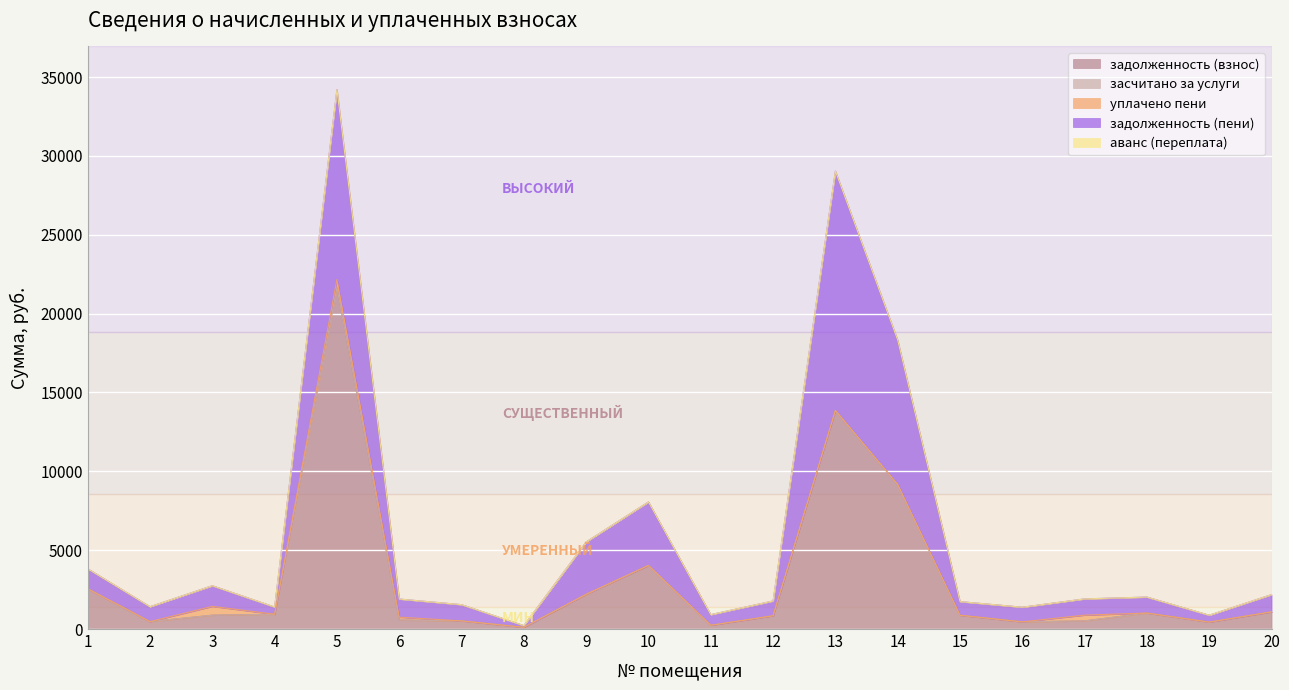

The value of задолженность (взнос) at 3 is 876.8. True or false?

True